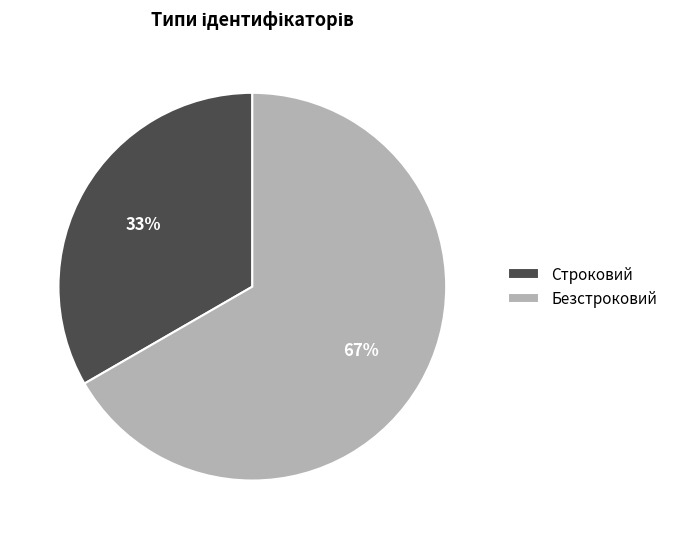

Combined, do Строковий and Безстроковий account for over 50%?

Yes